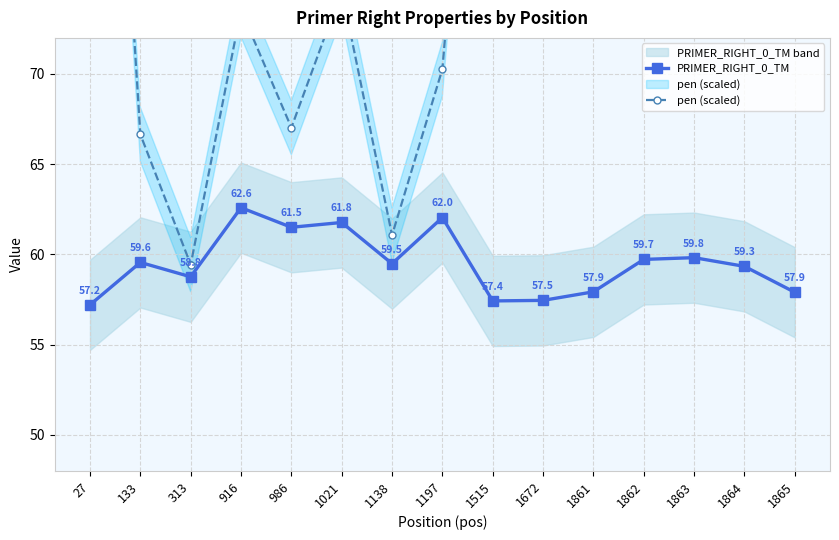

List the series in order of their peak value, lowest first.

PRIMER_RIGHT_0_TM, pen (scaled)